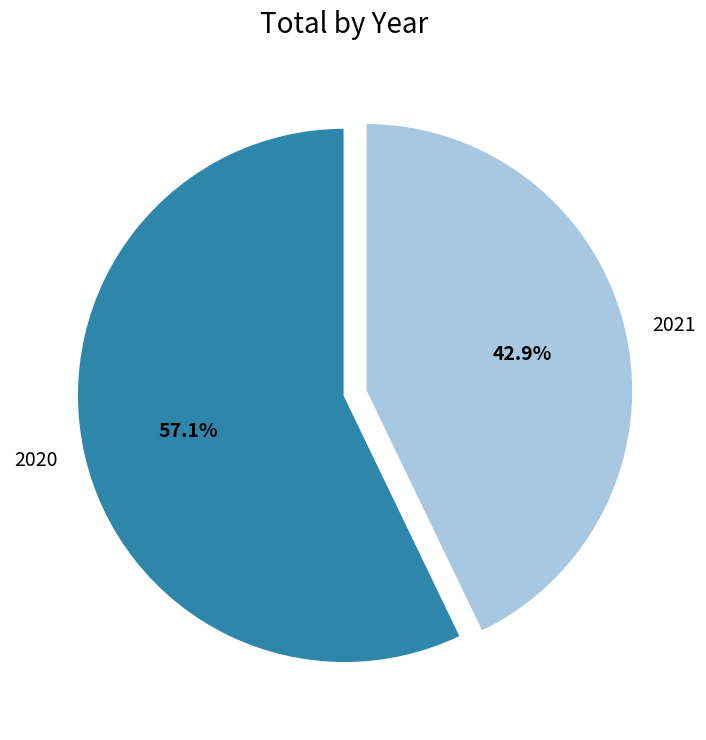

Combined, what portion of the pie is 2021 and 2020?

100.0%